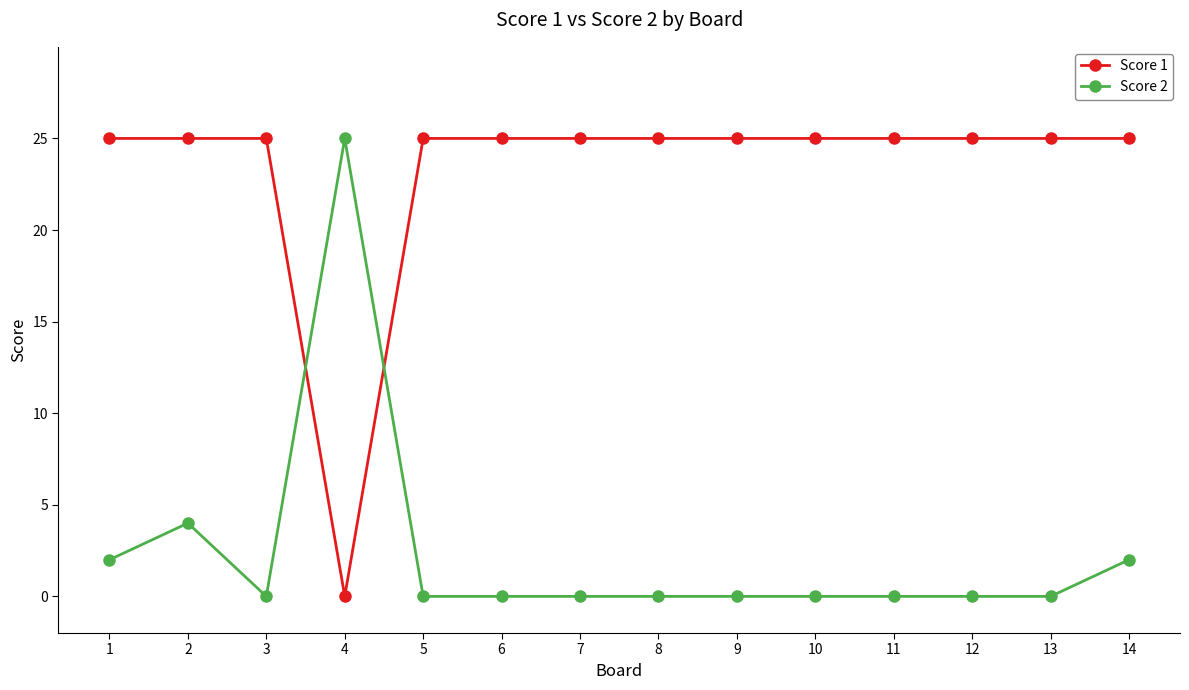

What are all the series names shown in the legend?

Score 1, Score 2